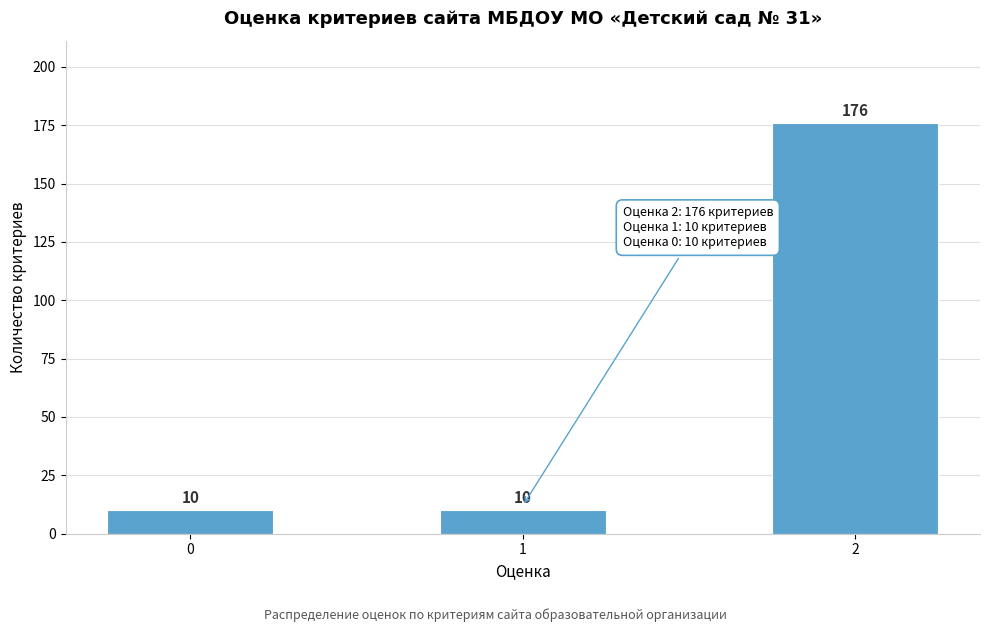

Reading left to right, extract all data points from this chart.

0=10	1=10	2=176